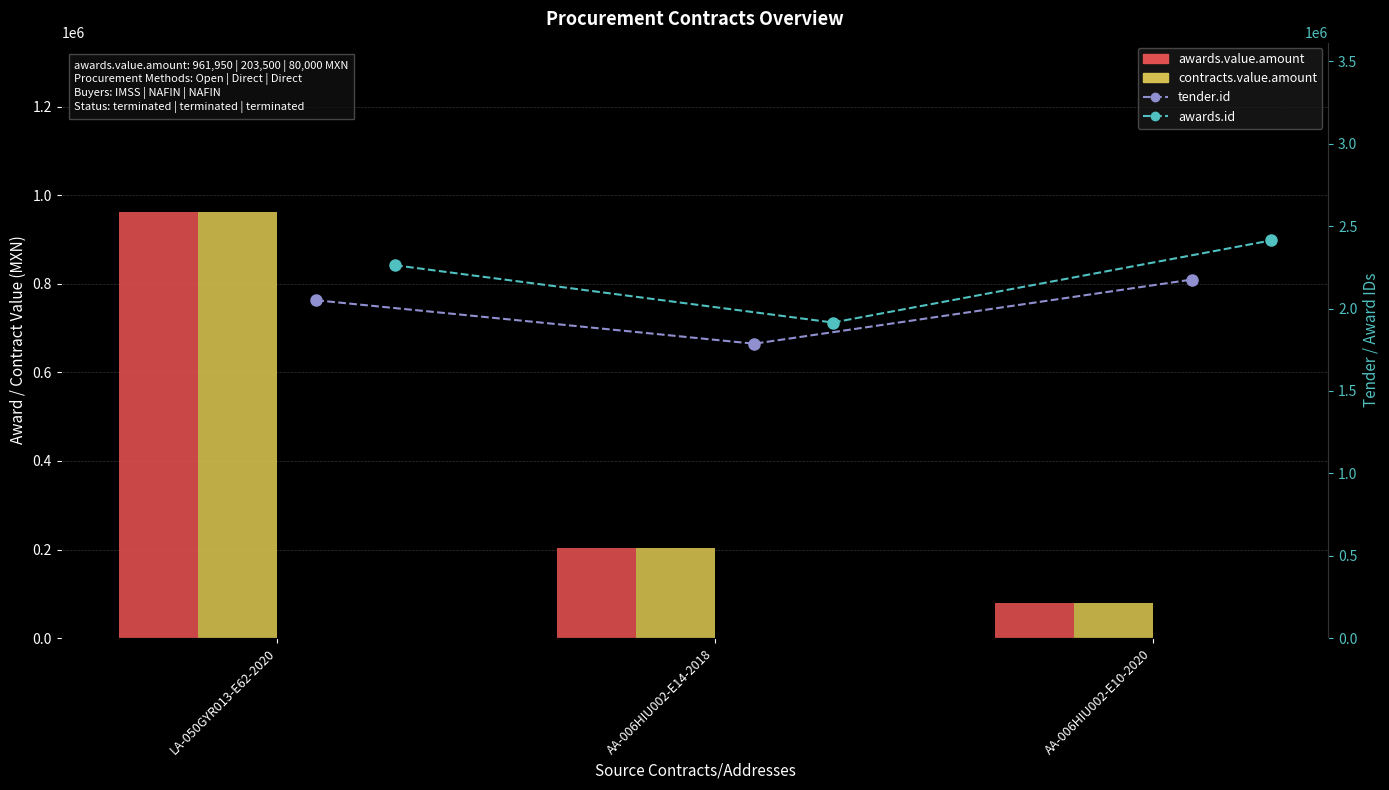

Is the value of contracts.value.amount at AA-006HIU002-E14-2018 greater than the value of awards.id at AA-006HIU002-E10-2020?

No